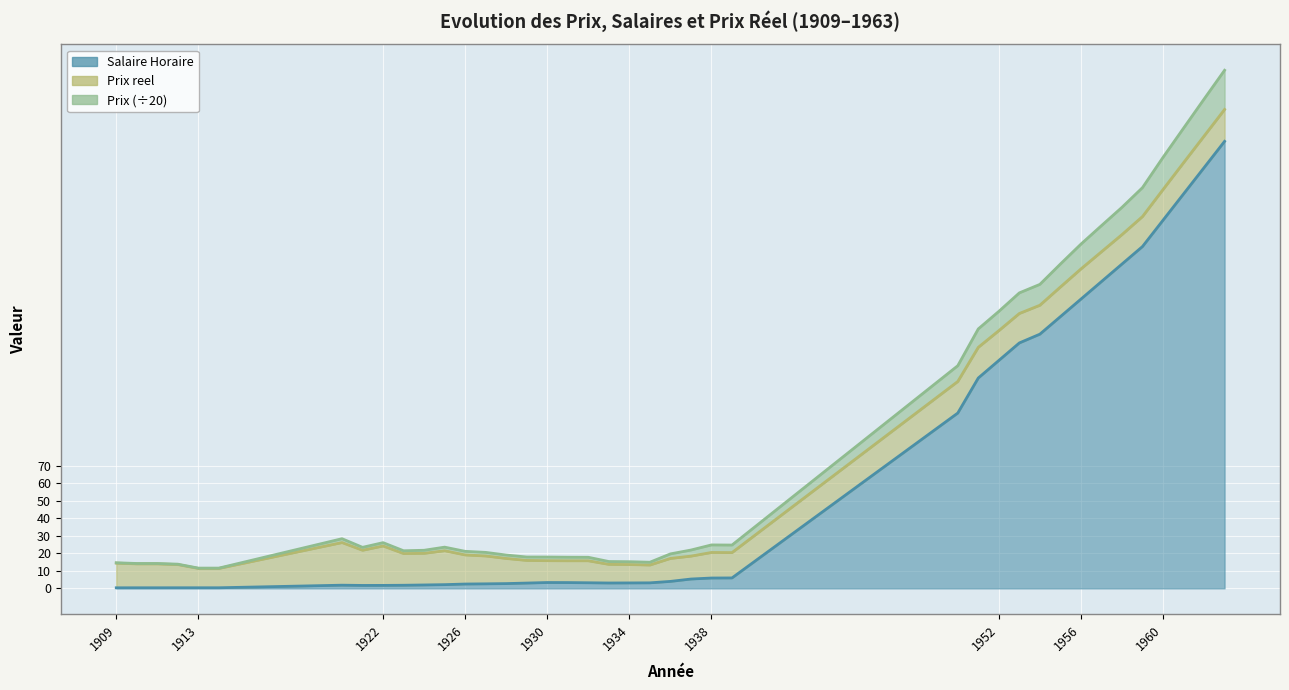

Rank the categories by Prix value from lowest to highest.

1913, 1914, 1912, 1910, 1911, 1909, 1935, 1934, 1933, 1932, 1931, 1930, 1929, 1928, 1936, 1927, 1926, 1923, 1924, 1937, 1921, 1925, 1939, 1938, 1922, 1920, 1950, 1951, 1952, 1953, 1954, 1955, 1956, 1957, 1958, 1959, 1960, 1961, 1962, 1963